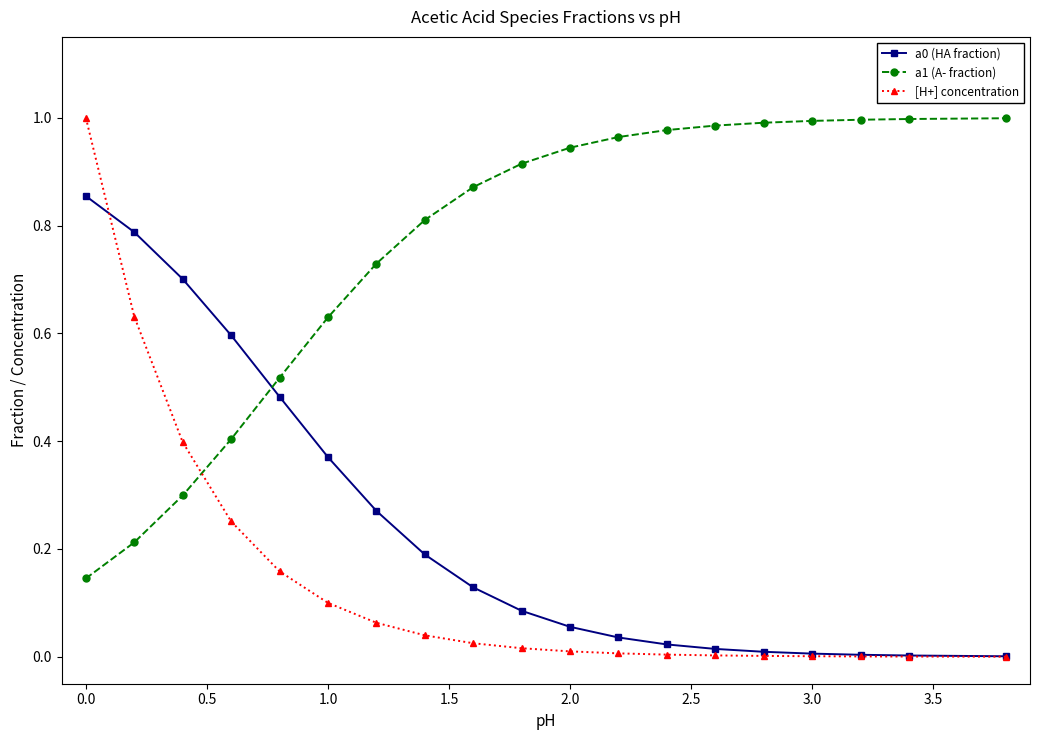

Count the number of categories in the chart.

19